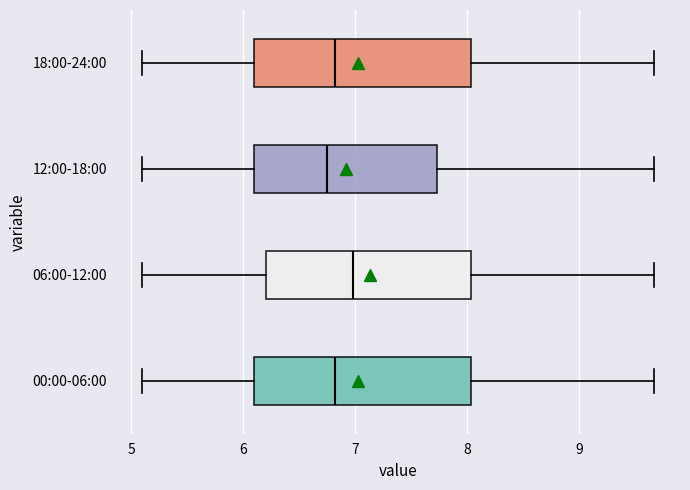

Reading bottom to top, transcribe this box plot: for each box, give where its median line is, the range the box spans, and where its two whiskers end, as read against the x-axis. The values are not printed on the chart, so give them approximately, as read against the axis.

00:00-06:00: median 6.8, box 6.1 to 8.0, whiskers 5.1 to 9.7
06:00-12:00: median 7.0, box 6.2 to 8.0, whiskers 5.1 to 9.7
12:00-18:00: median 6.8, box 6.1 to 7.7, whiskers 5.1 to 9.7
18:00-24:00: median 6.8, box 6.1 to 8.0, whiskers 5.1 to 9.7